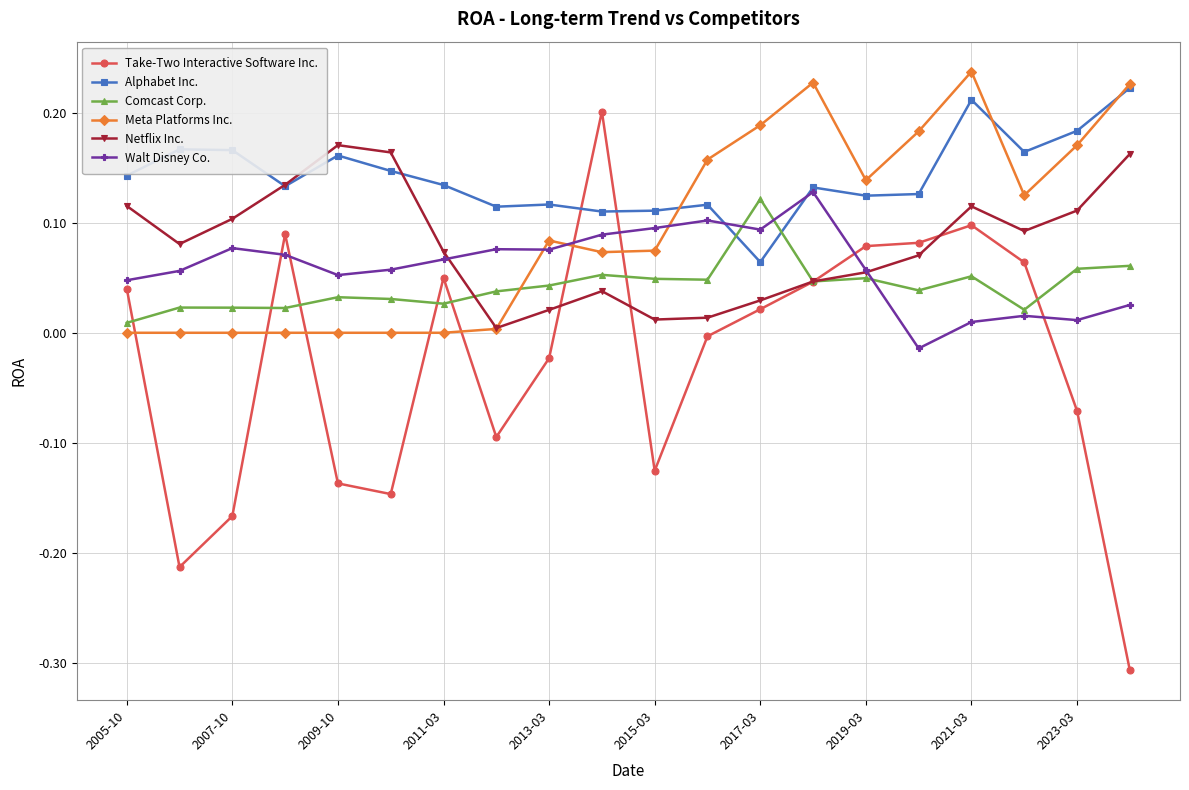

True or false: Comcast Corp. has more than 2 points higher than both neighbors.

True